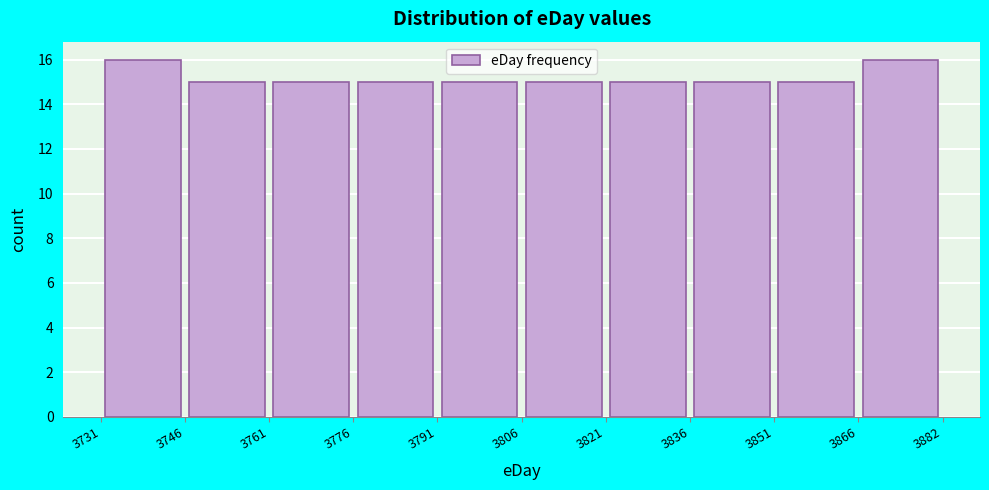

Reading left to right, list every bar in this chart as the range it spans on the x-axis followed by its height. The values are not printed on the chart, so give them approximately, as read against the axis.

3731 to 3746: 16
3746 to 3761: 15
3761 to 3776: 15
3776 to 3791: 15
3791 to 3806: 15
3806 to 3821: 15
3821 to 3836: 15
3836 to 3851: 15
3851 to 3866: 15
3866 to 3882: 16